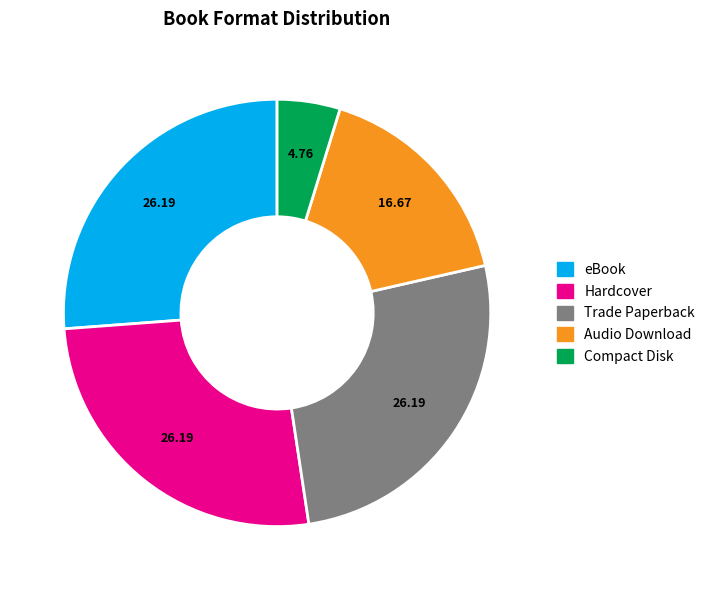

Is there a majority slice in this chart?

No